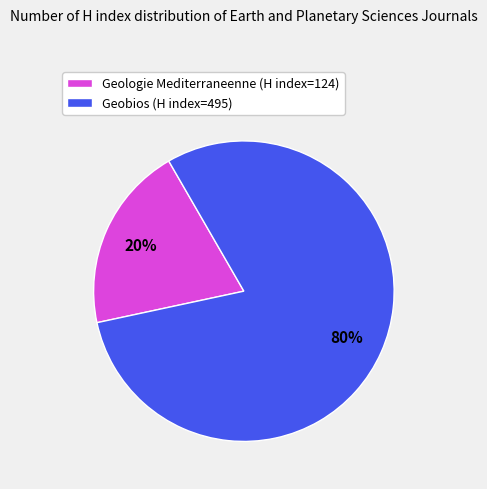

Which slice is the smallest?

Geologie Mediterraneenne